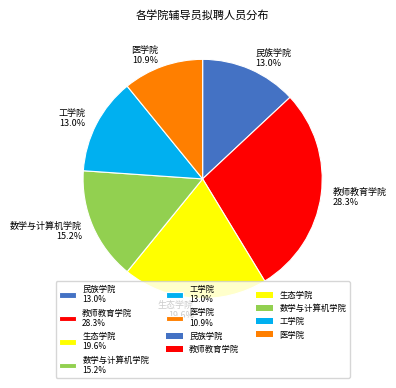

Which has a higher value, 教师教育学院 28.3% or 医学院 10.9%?

教师教育学院 28.3%